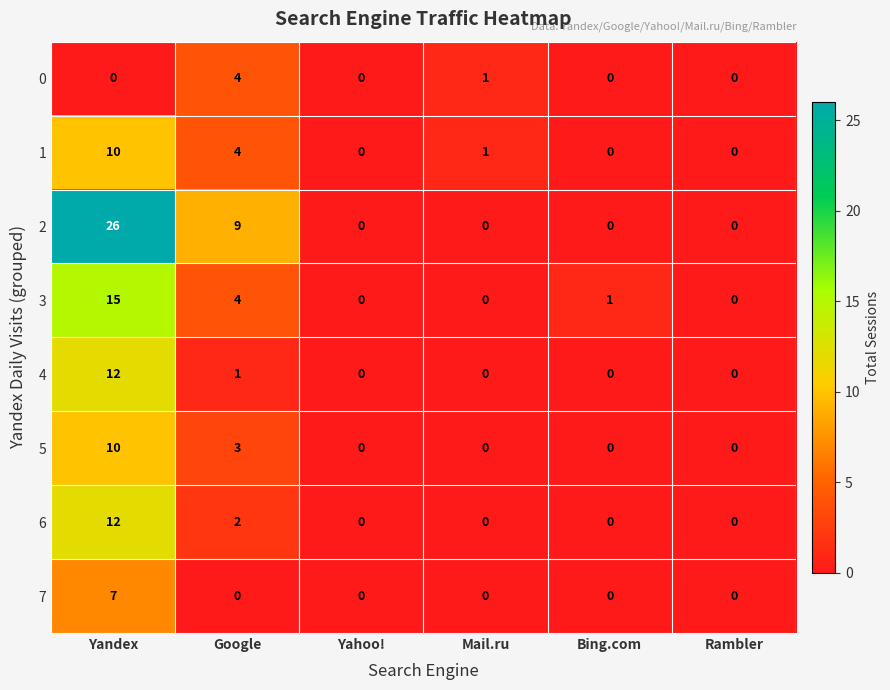

What is the difference between the highest and lowest values at Google?

9